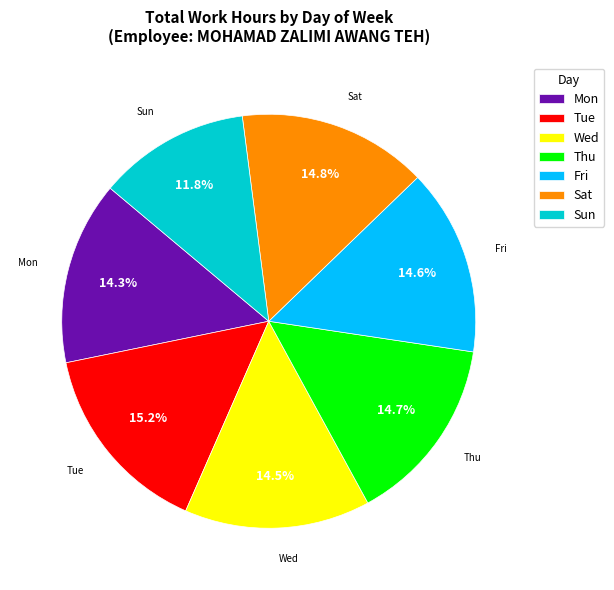

Is Sat the majority of the pie?

No